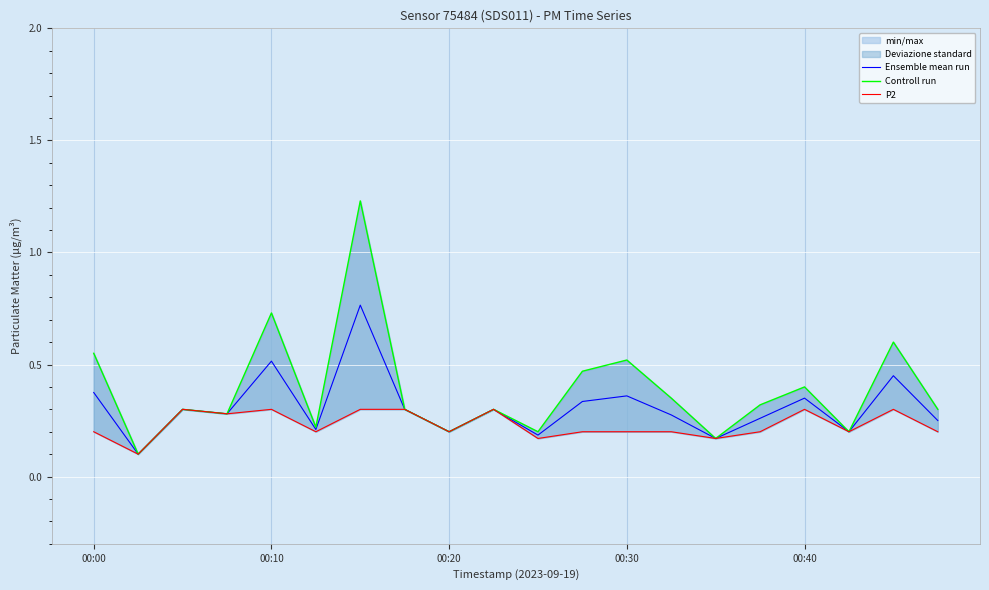

Which series has the largest total across all categories?

Controll run